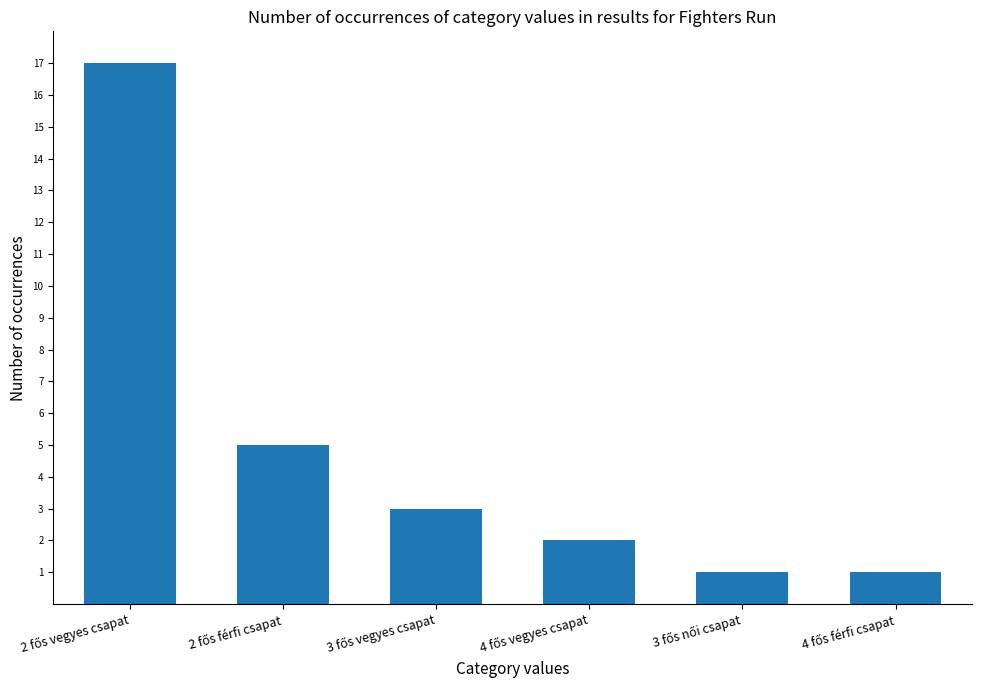

What is the maximum value shown in the chart?

17